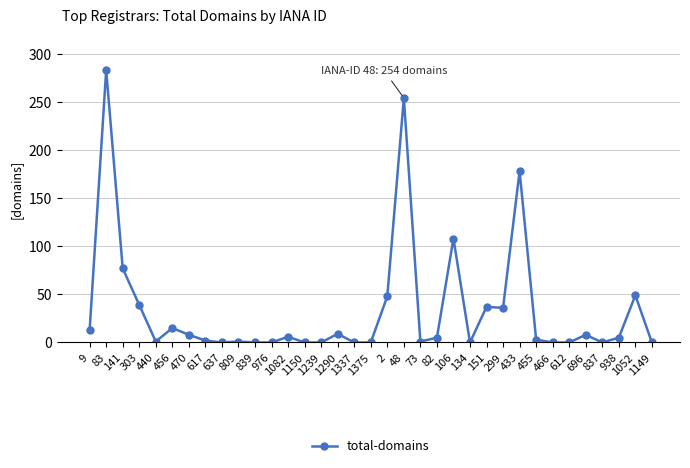

What is the average value?

34